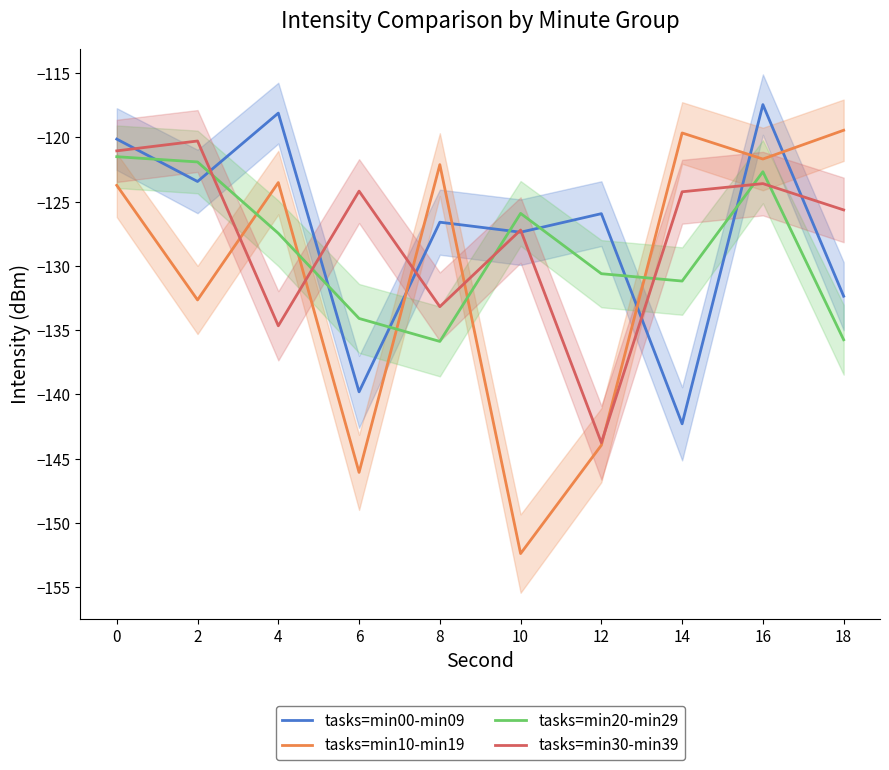

What is the sum of all tasks=min10-min19 values?

-1305.2